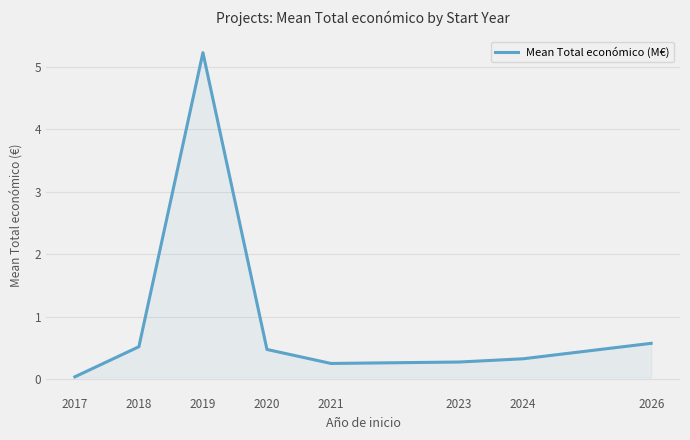

The chart shows a value of 0.3 at 2023. True or false?

True